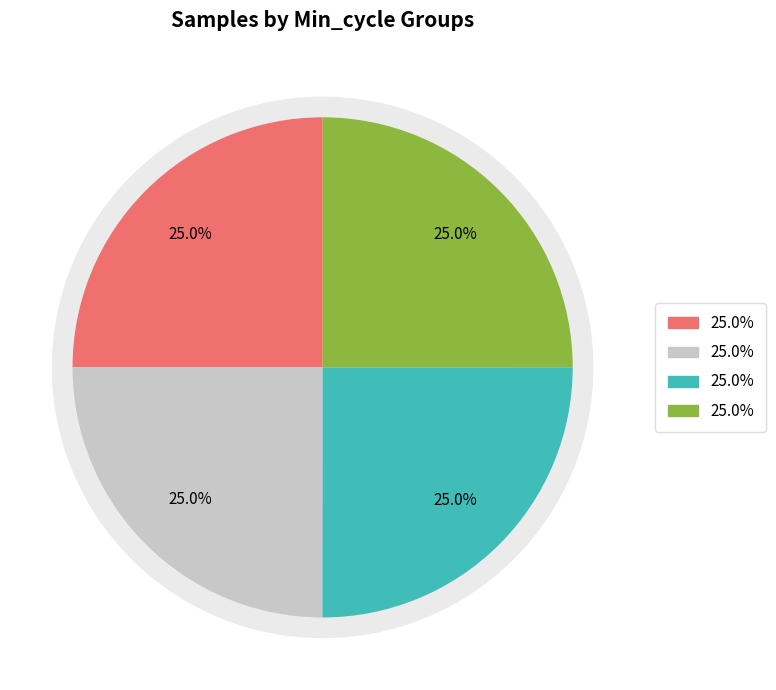

Does 29 account for over 50% of the chart?

No